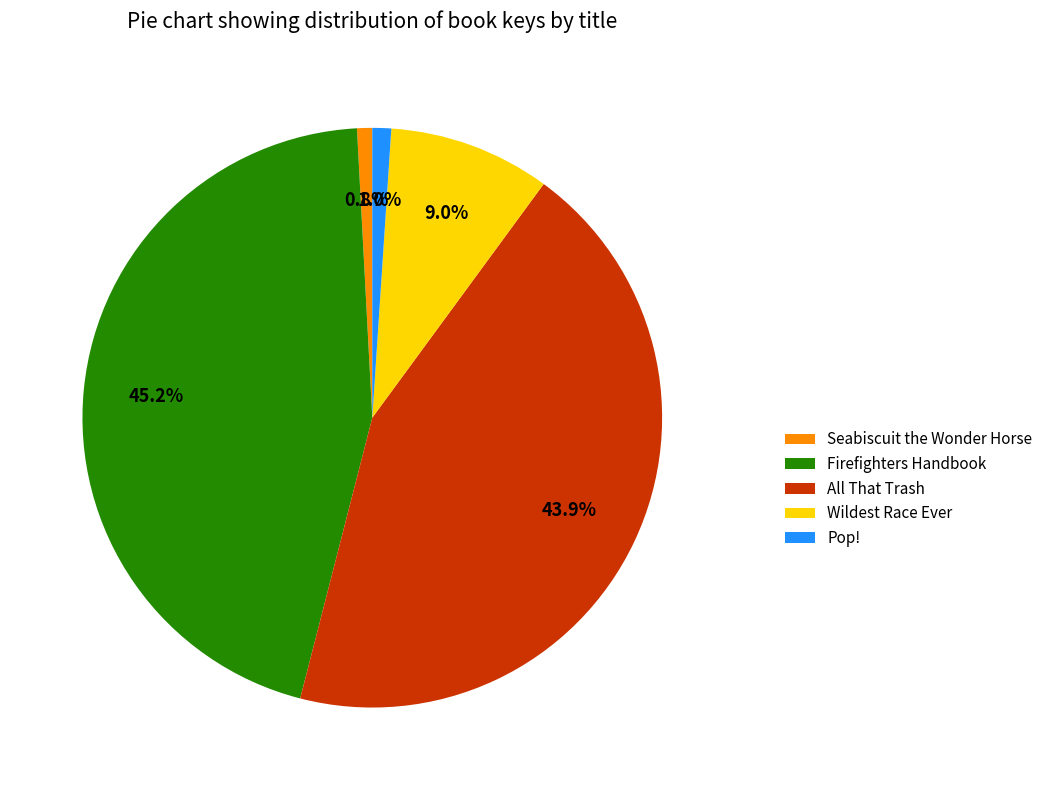

What percentage is the Wildest Race Ever slice, to the nearest percent?

9%